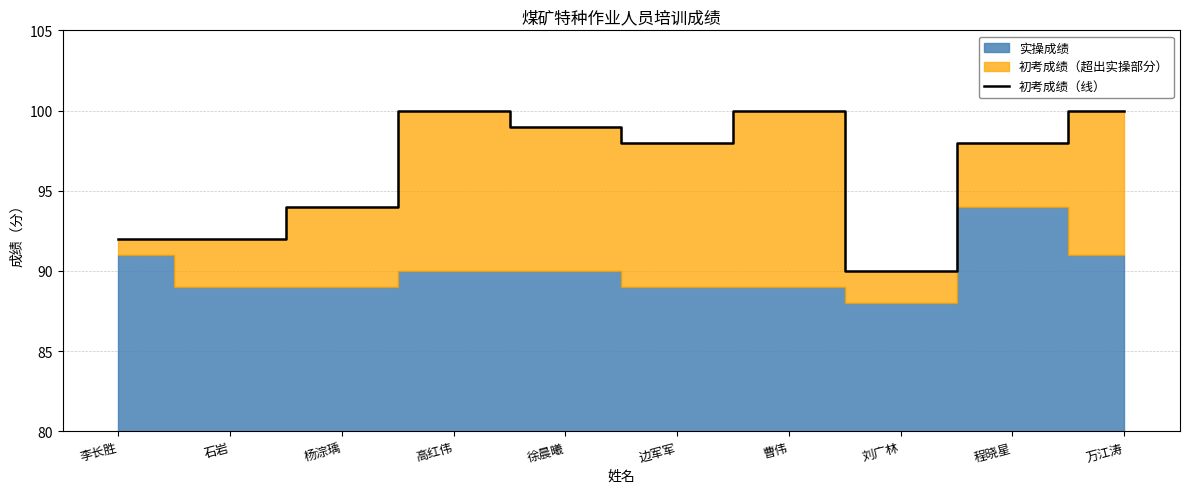

Reading right to left, extract all data points from this chart.

万江涛=100	程晓星=98	刘广林=90	曹伟=100	边军军=98	徐晨曦=99	高红伟=100	杨淙瑀=94	石岩=92	李长胜=92